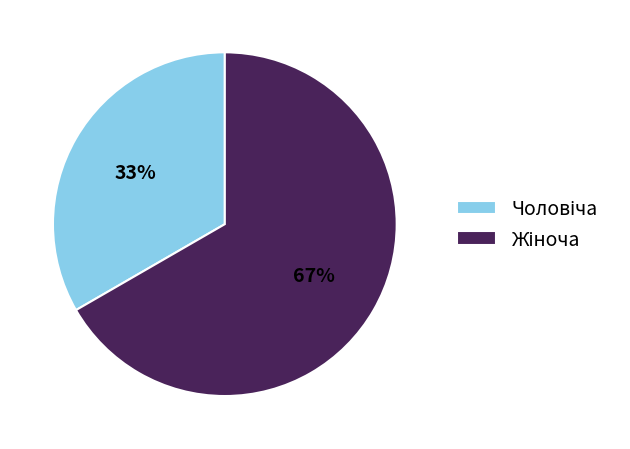

Is there a majority slice in this chart?

Yes